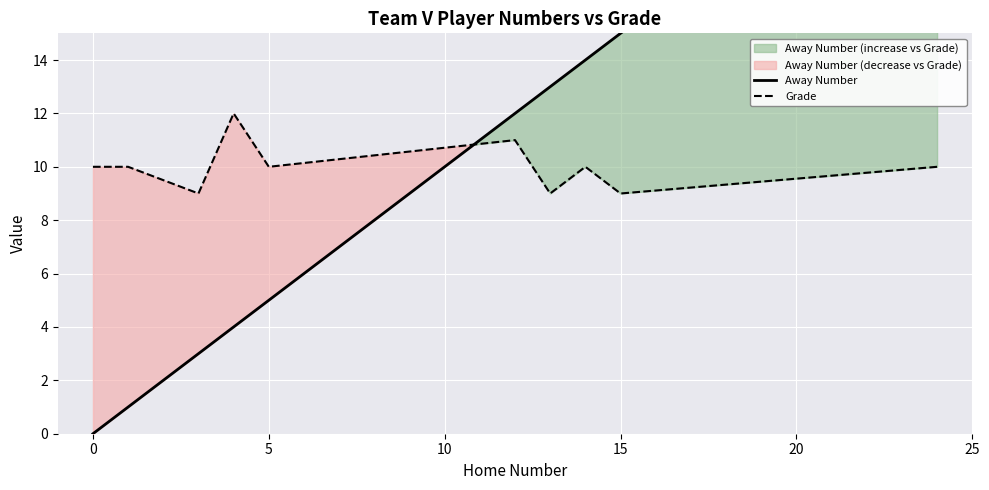

What is the difference between the maximum and minimum values in the Away Number series?

24